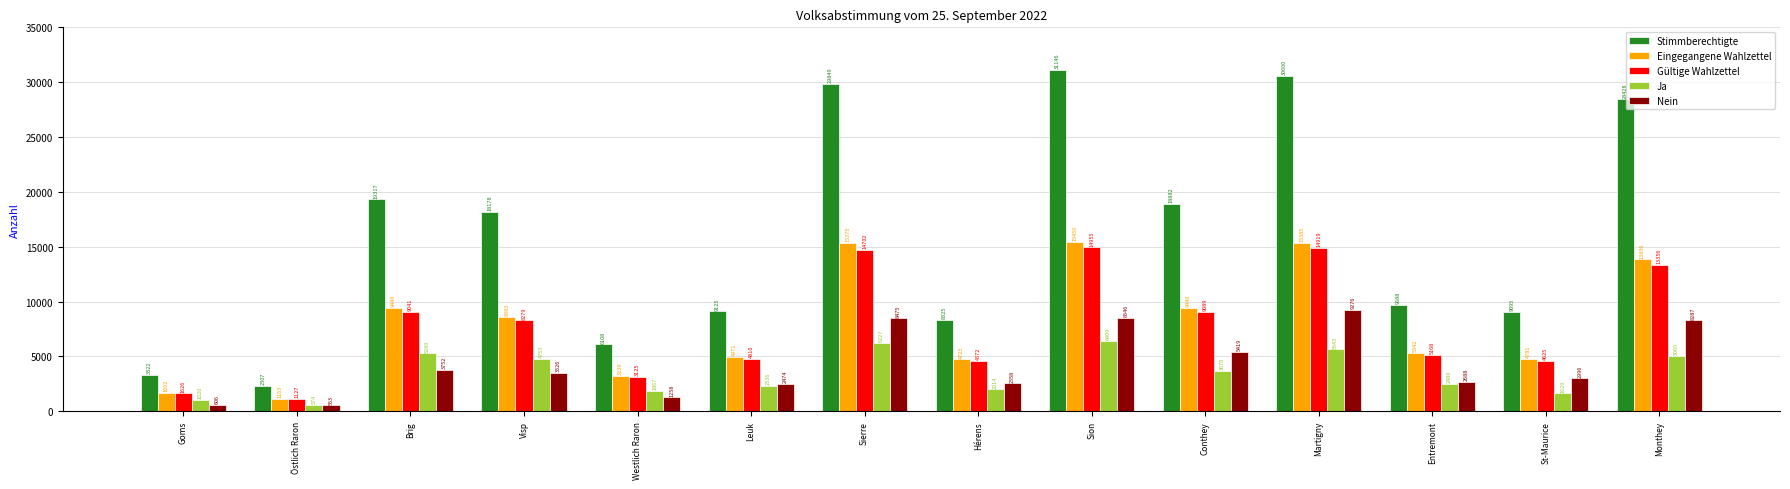

At which category is the sum across all series the highest?

Sion